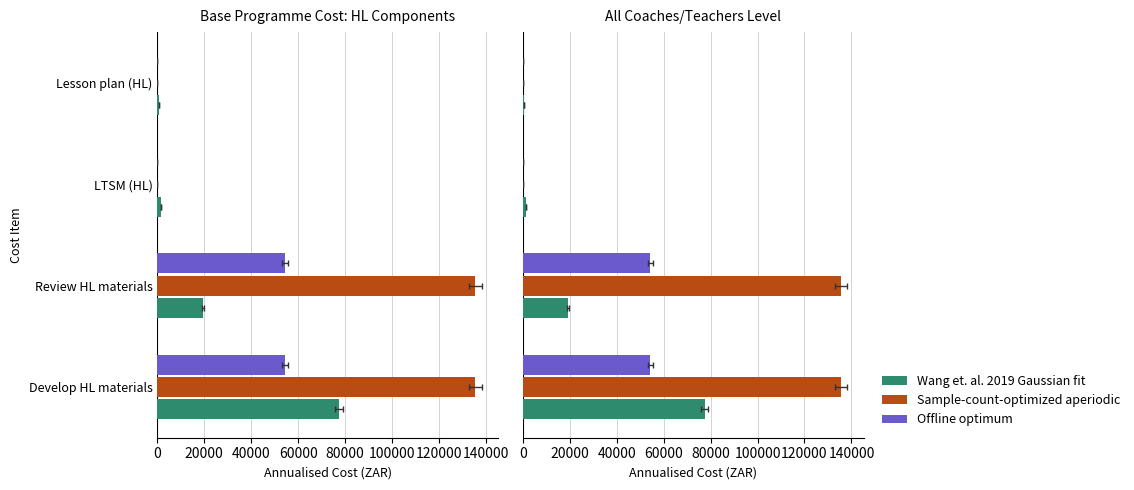

Does the chart contain any negative values?

No